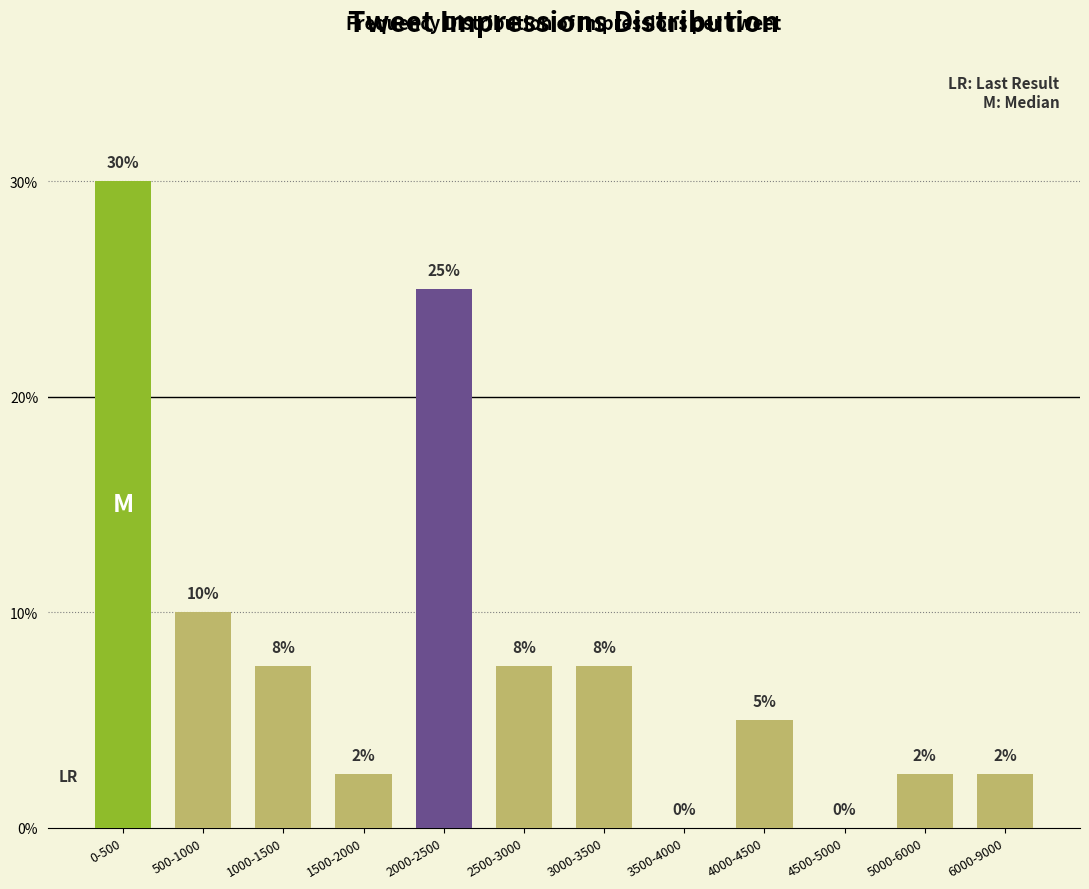

What value does the data have at 2500-3000?

7.5